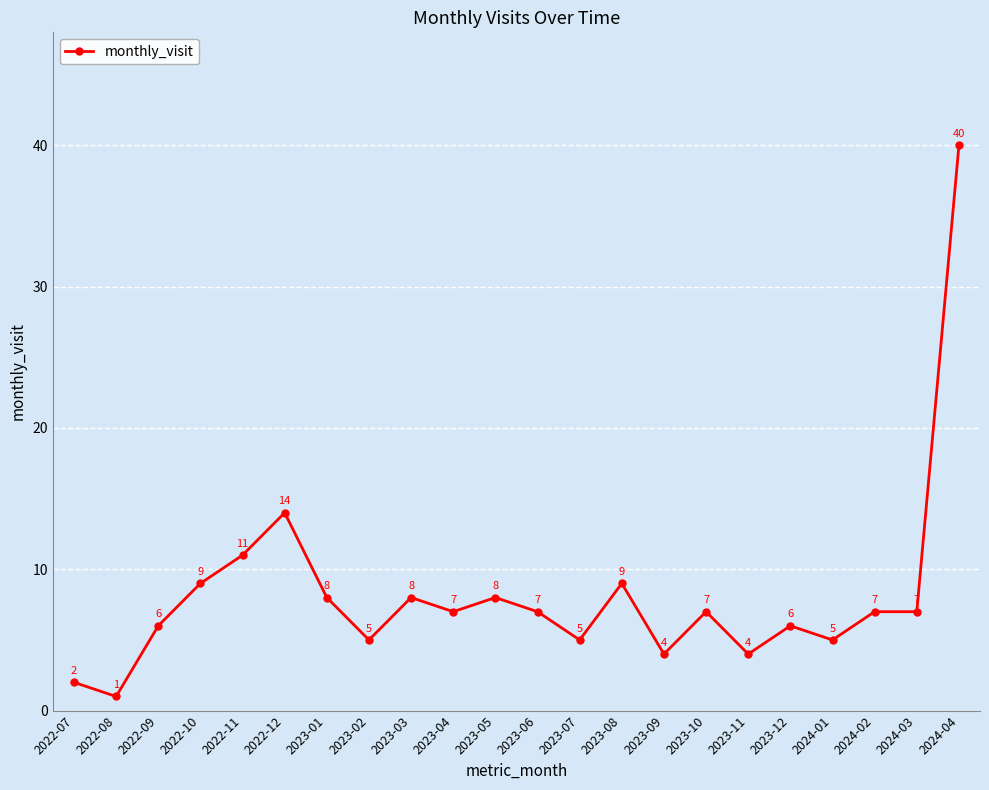

Reading left to right, extract all data points from this chart.

2	1	6	9	11	14	8	5	8	7	8	7	5	9	4	7	4	6	5	7	7	40